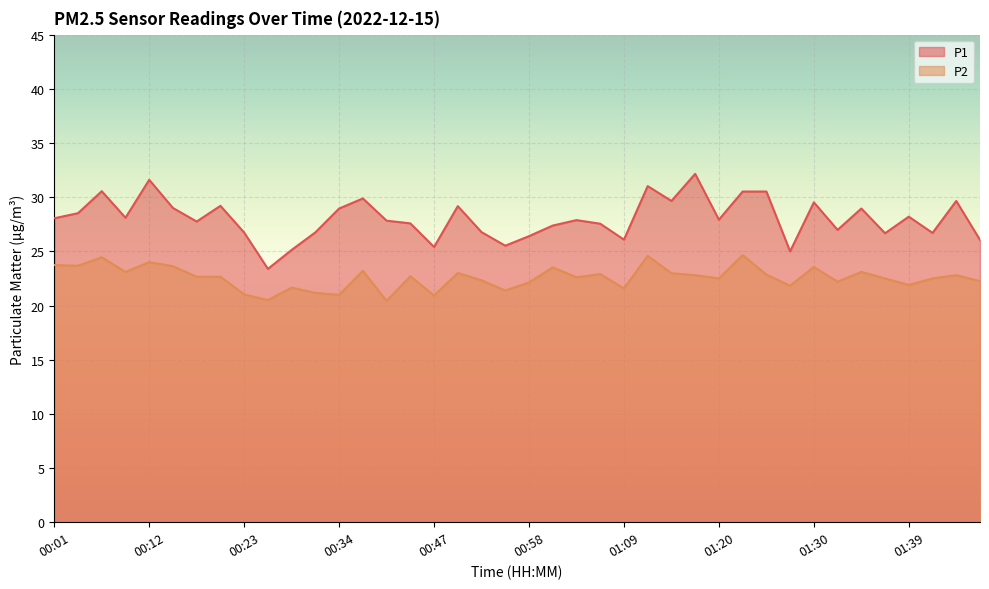

Which has a higher value, 01:22 or 01:42?

01:22